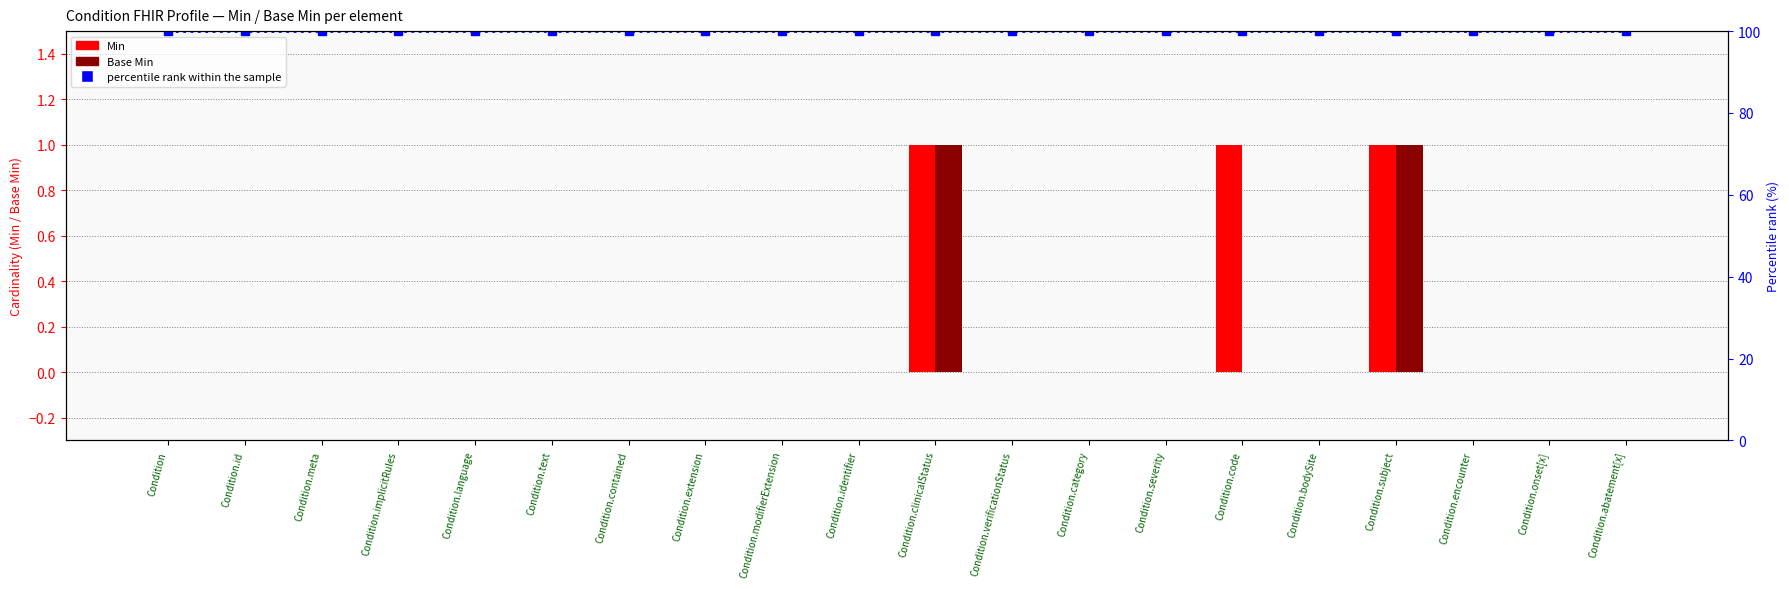

Is the value of percentile rank within the sample at Condition.verificationStatus greater than the value of Base Min at Condition.encounter?

Yes